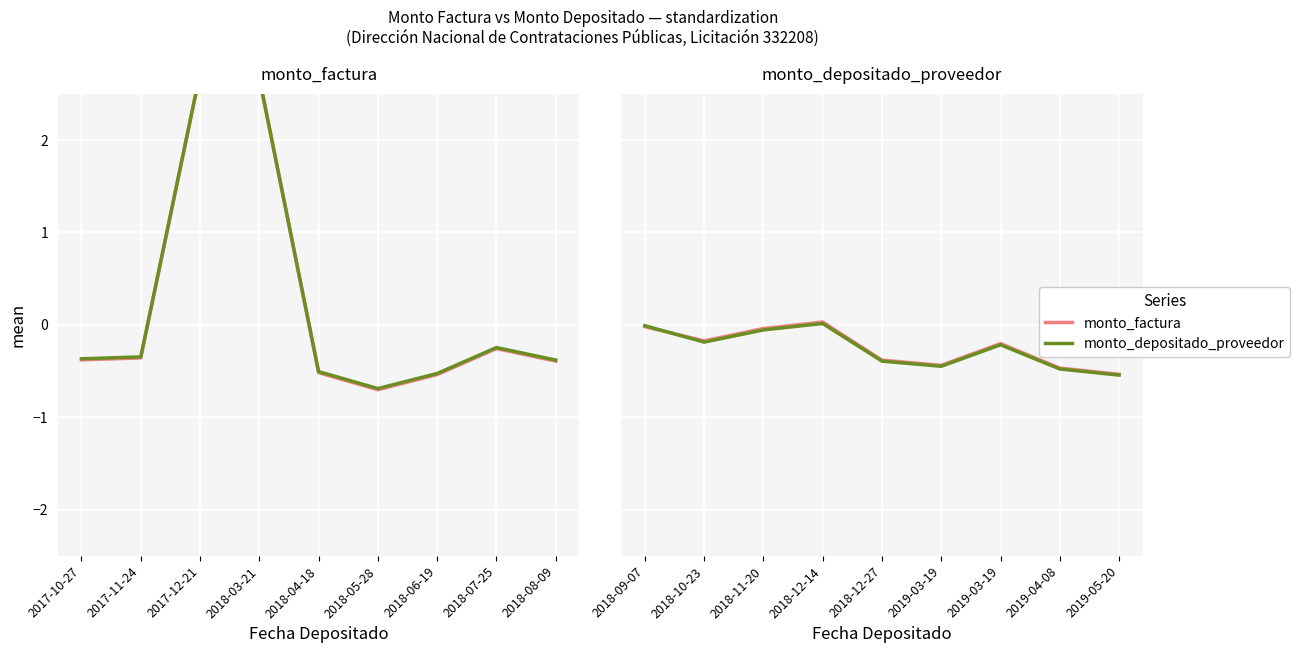

In monto_depositado_proveedor, how many points are lower than both neighbors (excluding endpoints)?

2